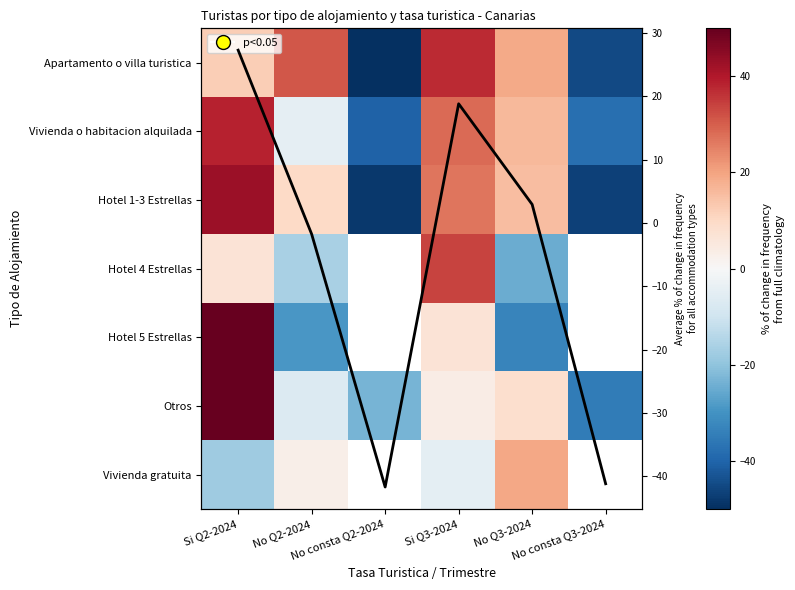

What is the spread (max minus min) of values at No Q2-2024?

60.2